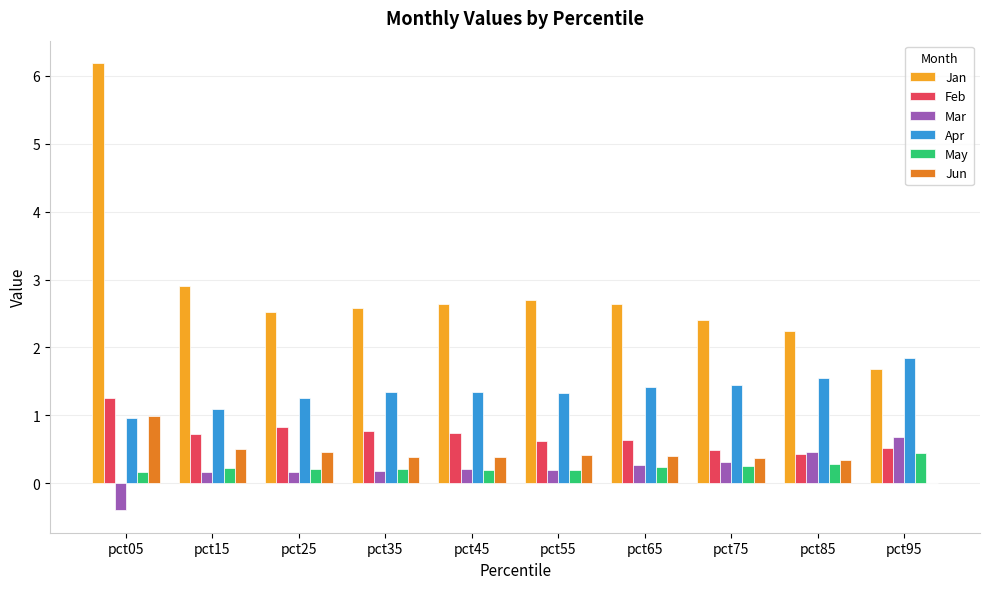

What is the sum of all Mar values?

2.3